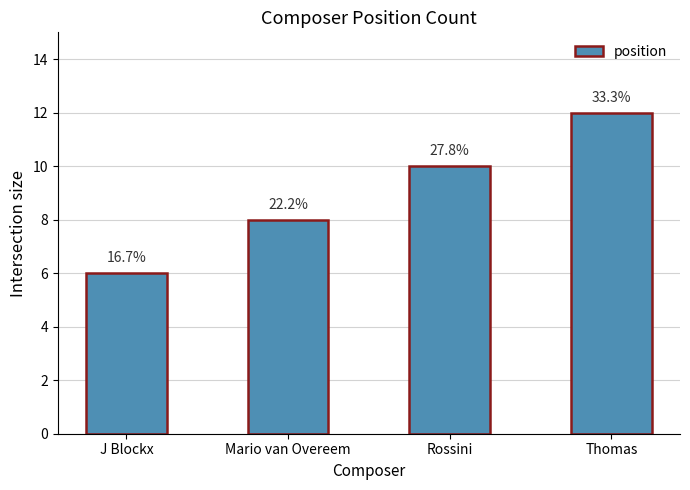

How many bars are there in total?

4